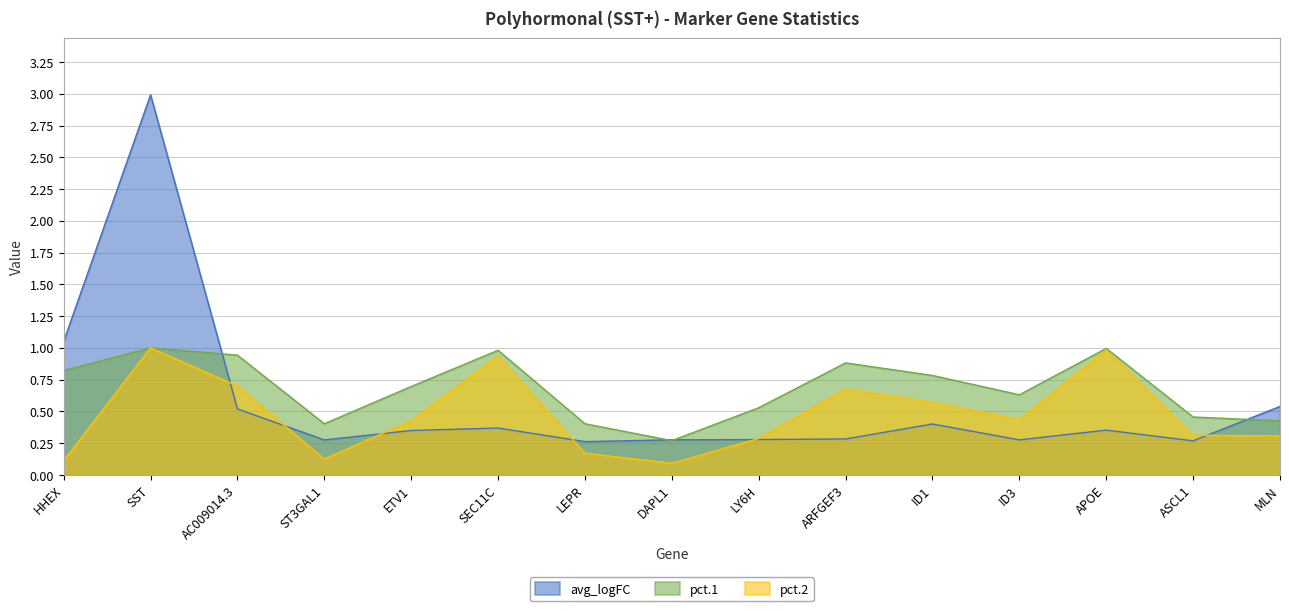

What position from the left is SST?

2